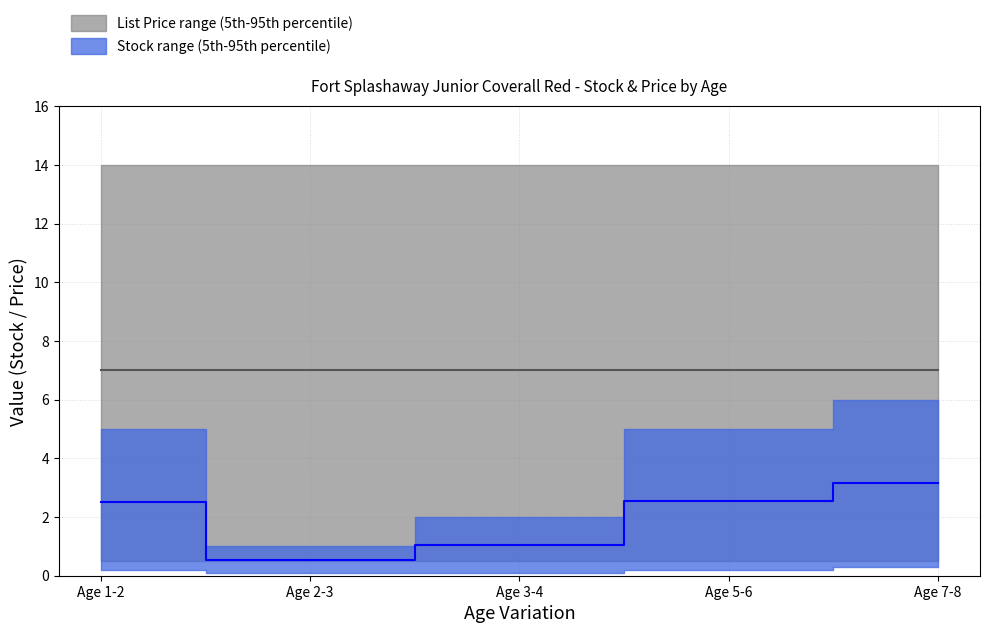

True or false: Stock has a value of 5.0 at Age 1-2.

True